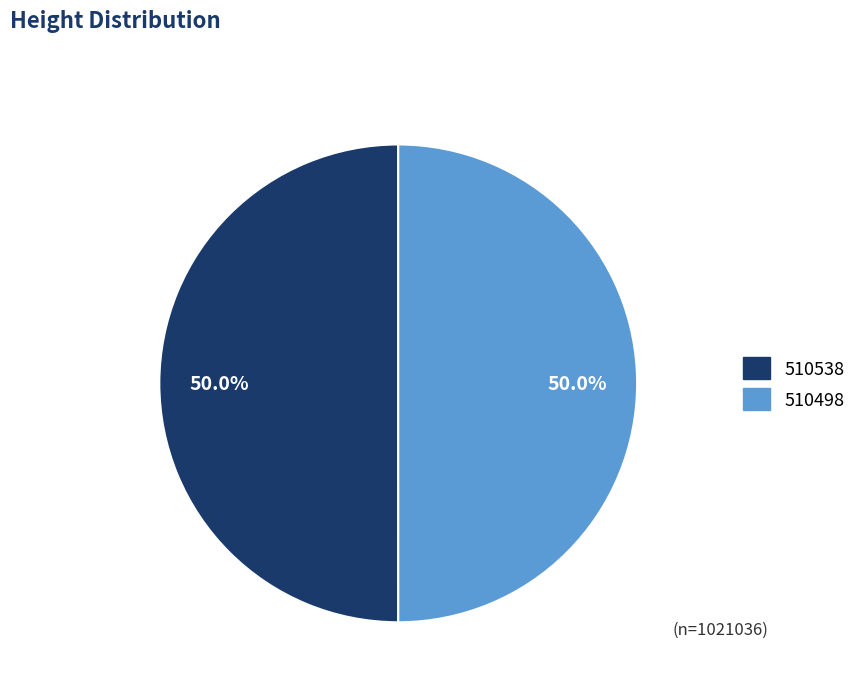

To the nearest percent, what is the combined percentage of 510538 and 510498?

100%